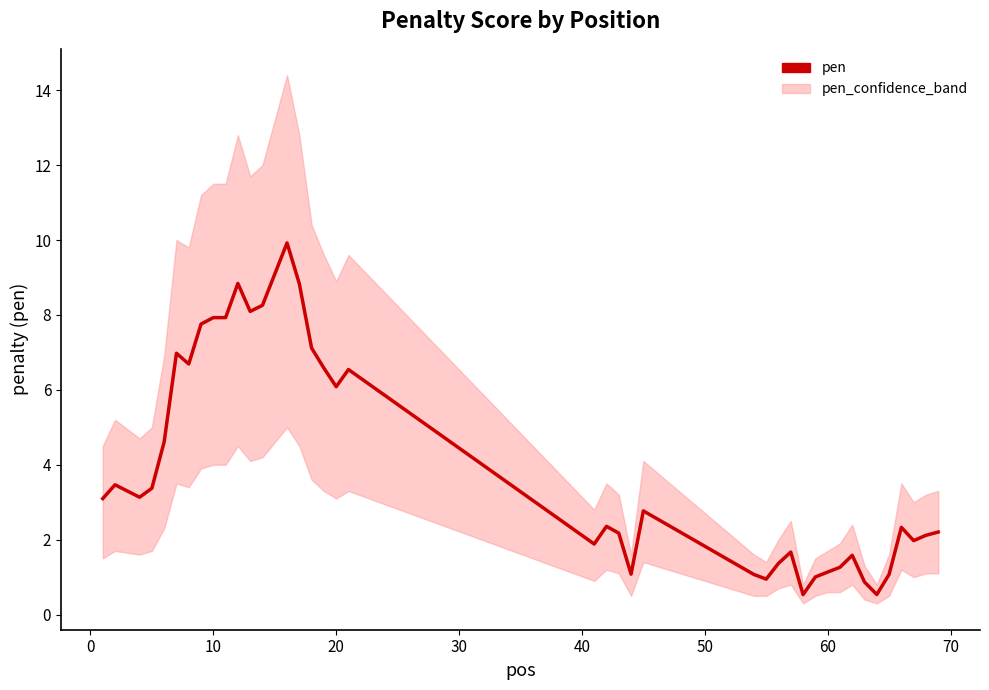

What is the maximum value shown in the chart?

9.9